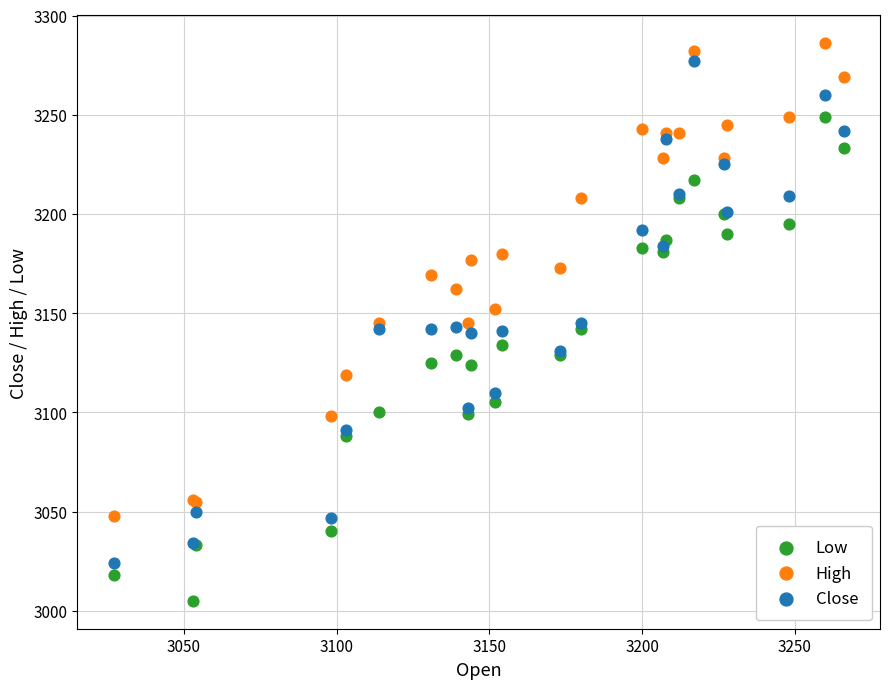

Which series reaches the minimum Y coordinate?

Low